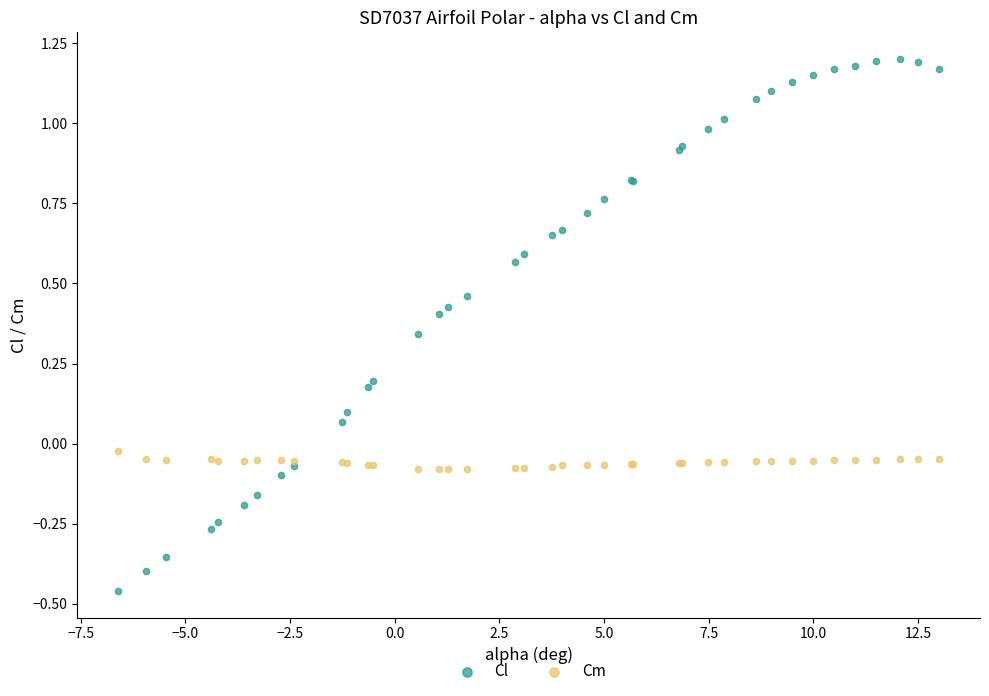

Which series contains the highest Y value?

Cl